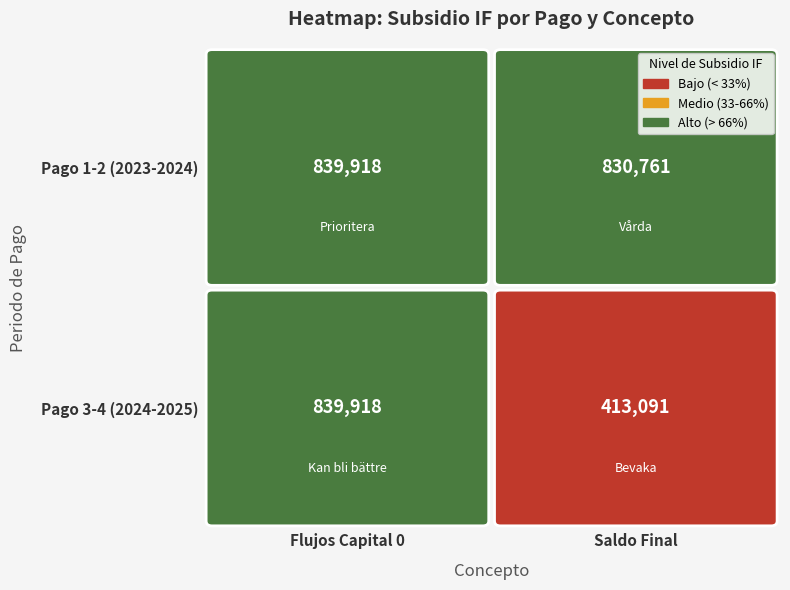

What is the maximum value shown in the chart?

839918